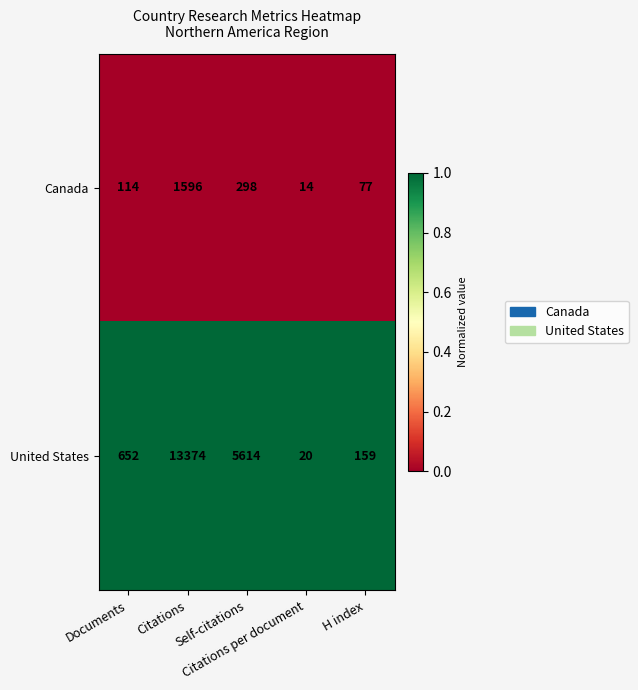

What is the total value across all series at H index?

236